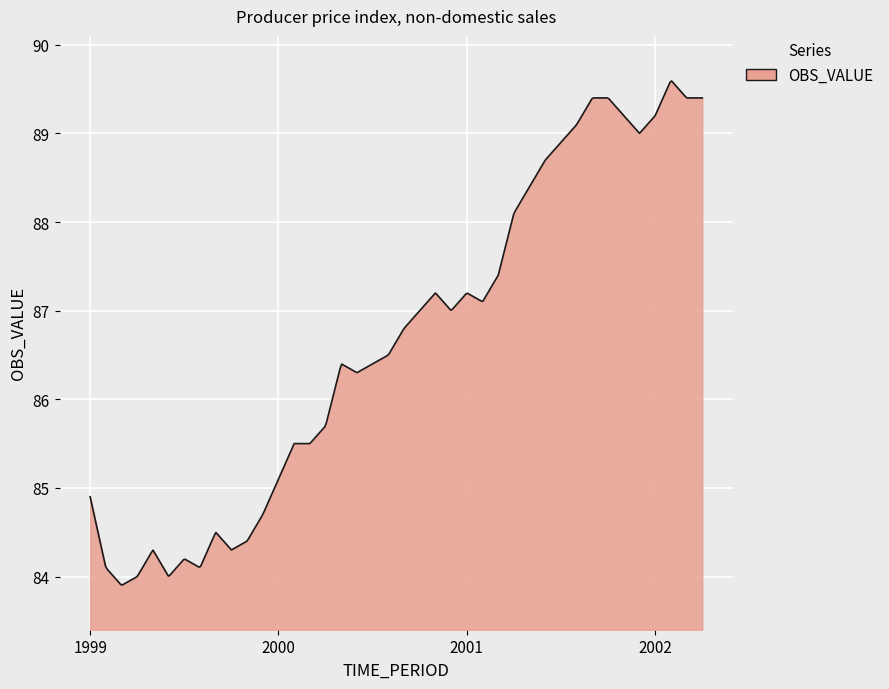

What is the difference between the maximum and minimum values?

5.7